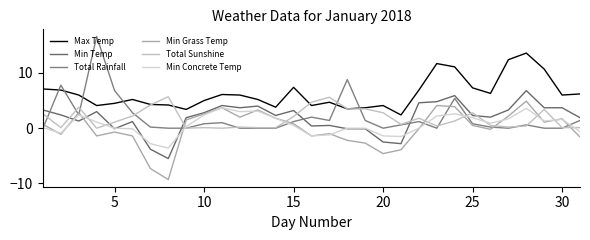

Is this an area chart (filled region under the line)?

No